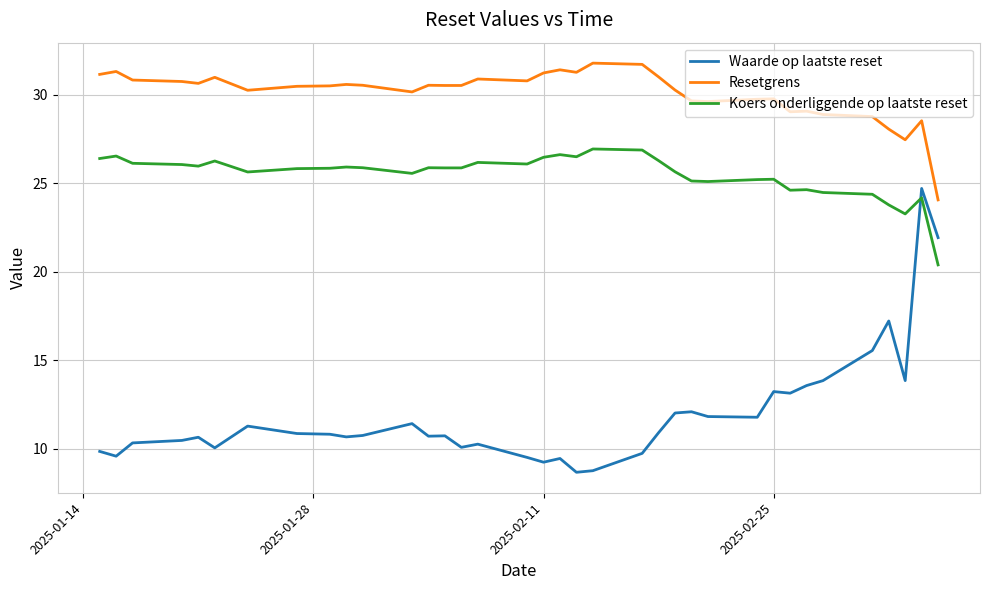

What is the difference between the maximum and minimum values in the Waarde op laatste reset series?

16.0